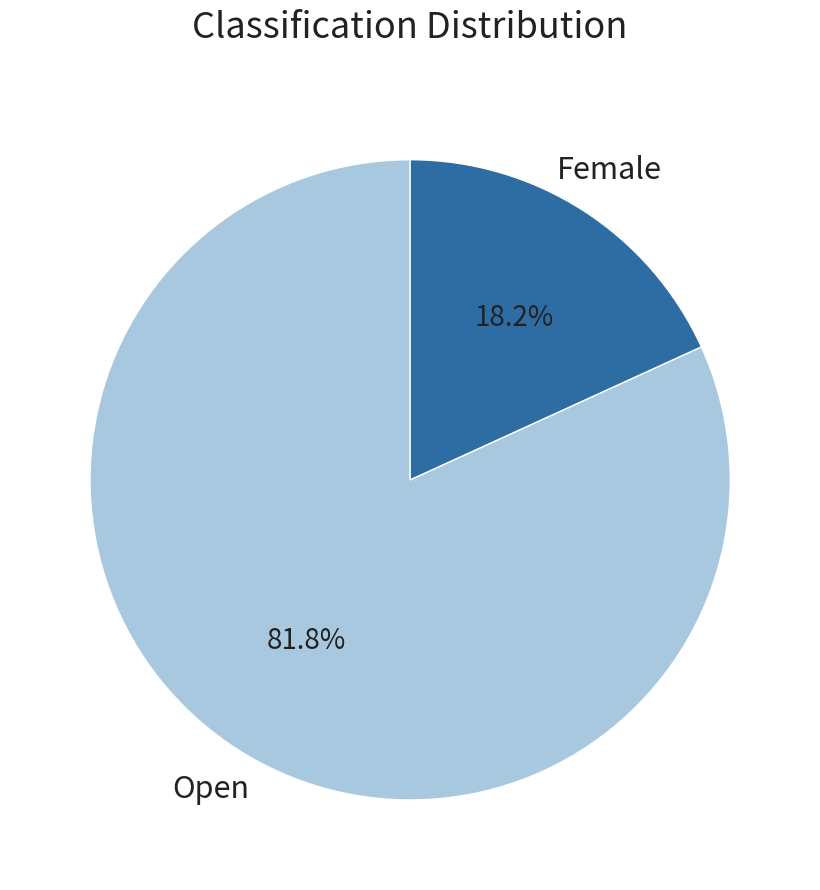

Is there a majority slice in this chart?

Yes